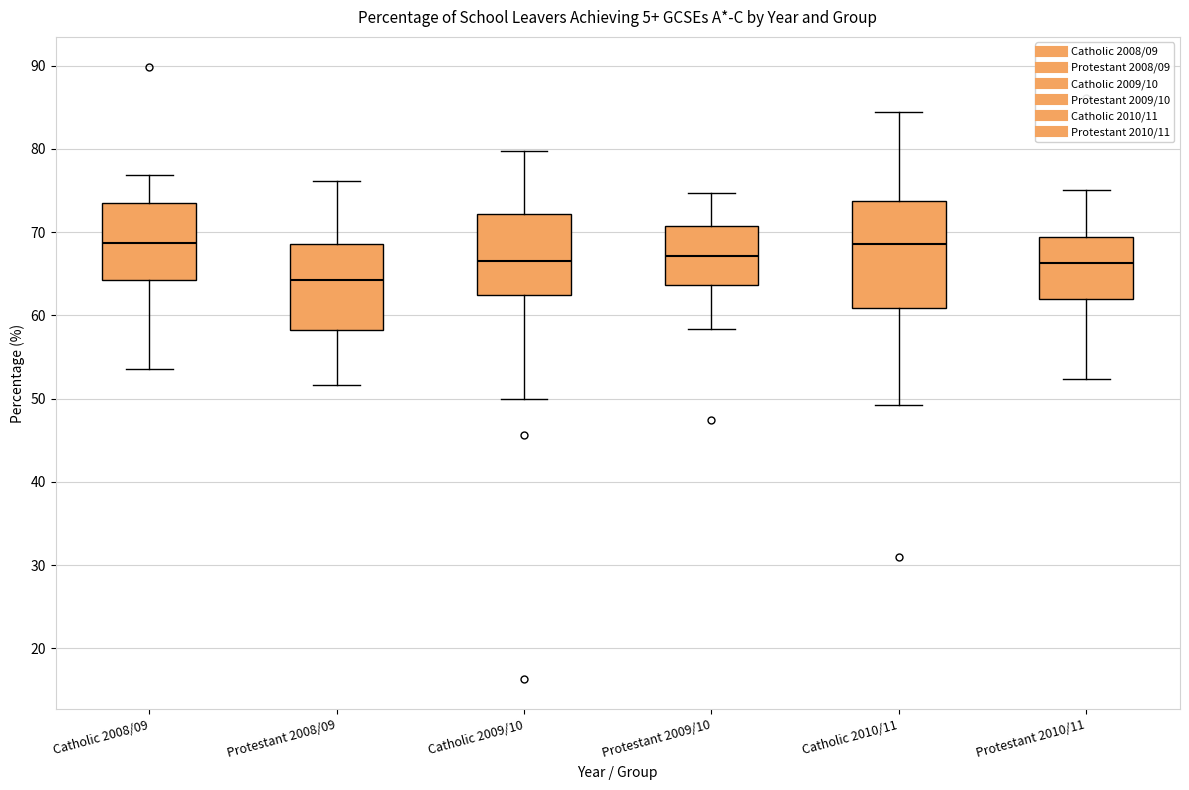

Reading left to right, transcribe this box plot: for each box, give where its median line is, the range the box spans, and where its two whiskers end, as read against the y-axis. The values are not printed on the chart, so give them approximately, as read against the axis.

Catholic 2008/09: median 69, box 64 to 74, whiskers 54 to 77
Protestant 2008/09: median 64, box 58 to 69, whiskers 52 to 76
Catholic 2009/10: median 67, box 62 to 72, whiskers 50 to 80
Protestant 2009/10: median 67, box 64 to 71, whiskers 58 to 75
Catholic 2010/11: median 69, box 61 to 74, whiskers 49 to 84
Protestant 2010/11: median 66, box 62 to 69, whiskers 52 to 75